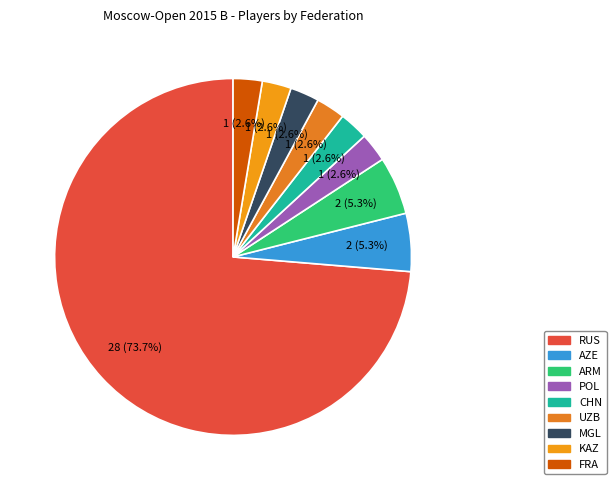

To the nearest percent, what is the difference between the largest and smallest slice percentages?

71%